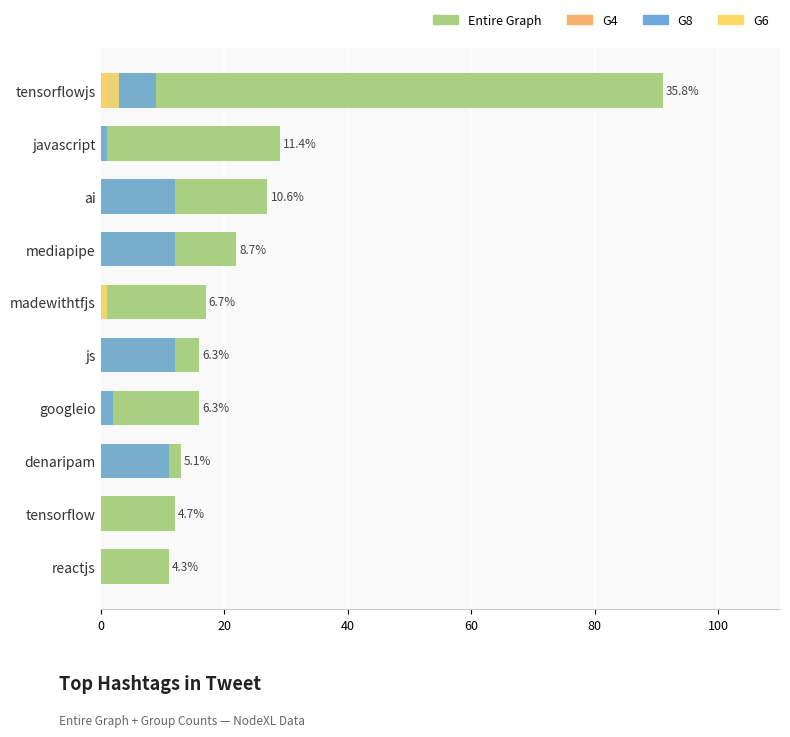

What is the value of the Entire Graph bar at the 5th from the left?

16